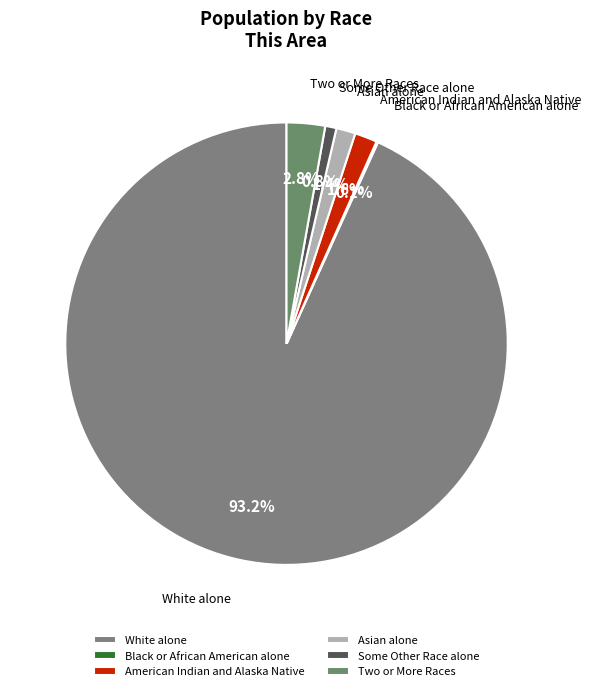

Is there a majority slice in this chart?

Yes